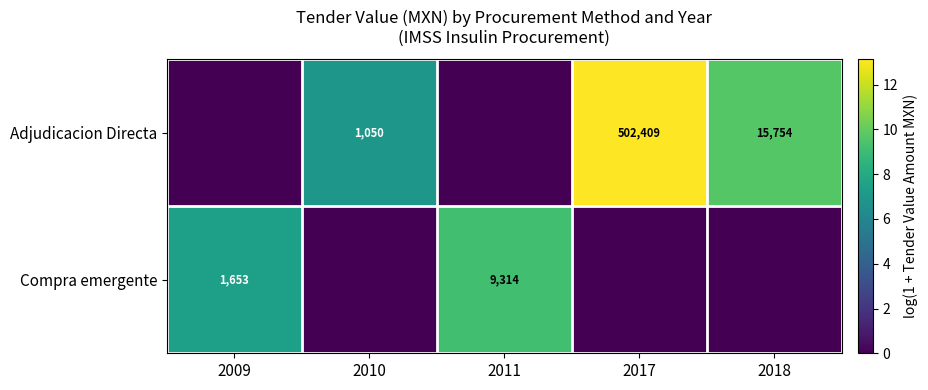

Is it true that Compra emergente equals 2509 at 2009?

False